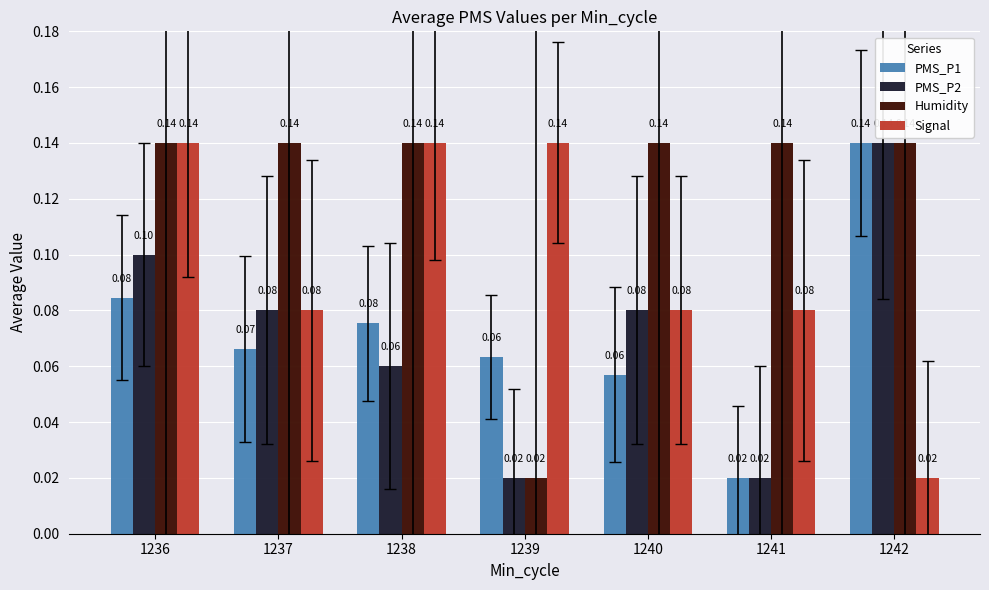

Is the value of Signal at 1236 greater than the value of Humidity at 1239?

Yes